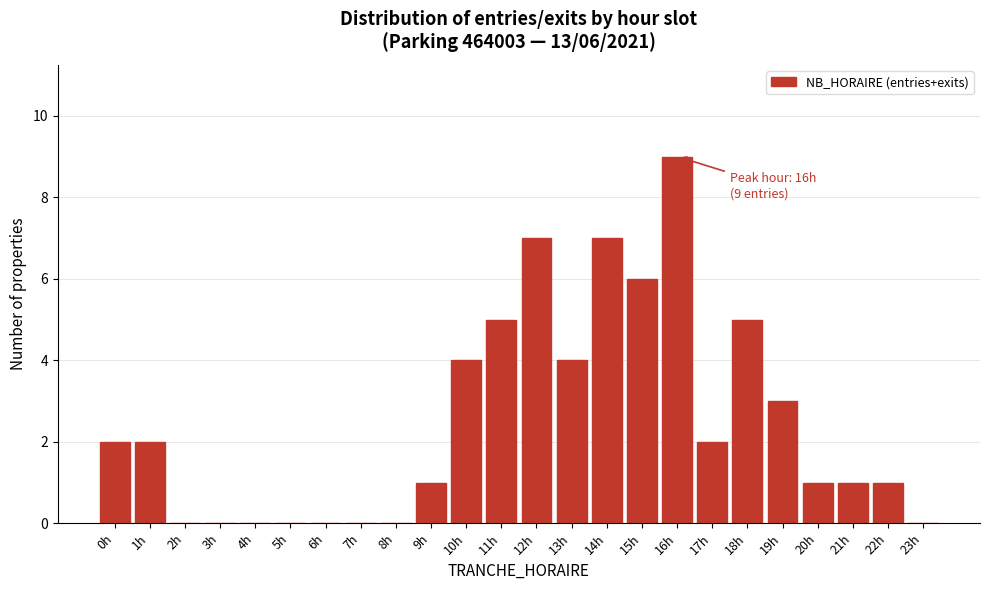

Reading right to left, extract all data points from this chart.

23h=0	22h=1	21h=1	20h=1	19h=3	18h=5	17h=2	16h=9	15h=6	14h=7	13h=4	12h=7	11h=5	10h=4	9h=1	8h=0	7h=0	6h=0	5h=0	4h=0	3h=0	2h=0	1h=2	0h=2